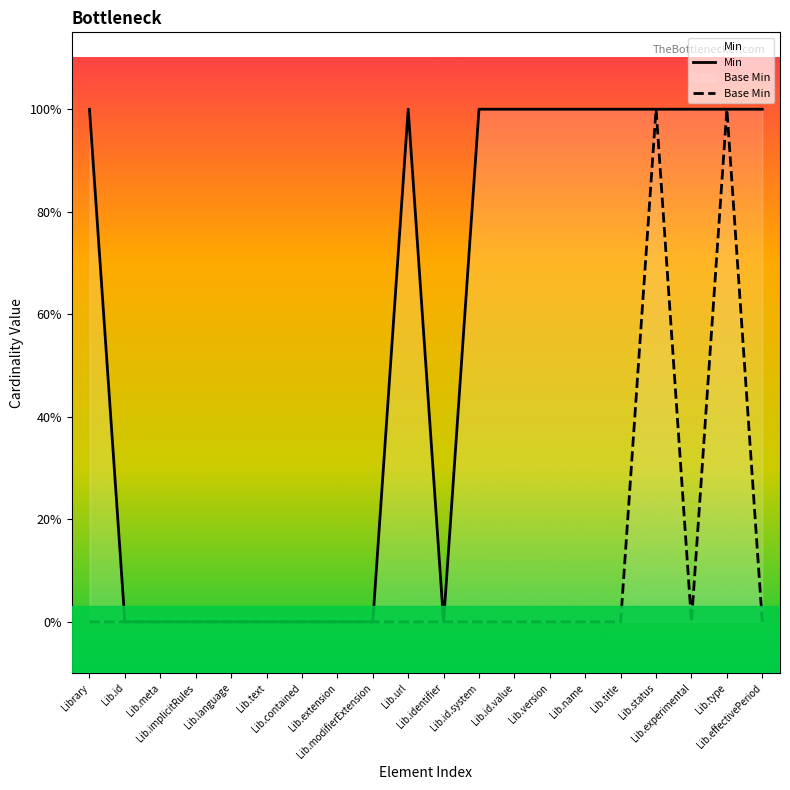

What is the total value across all series at Lib.id.value?

1